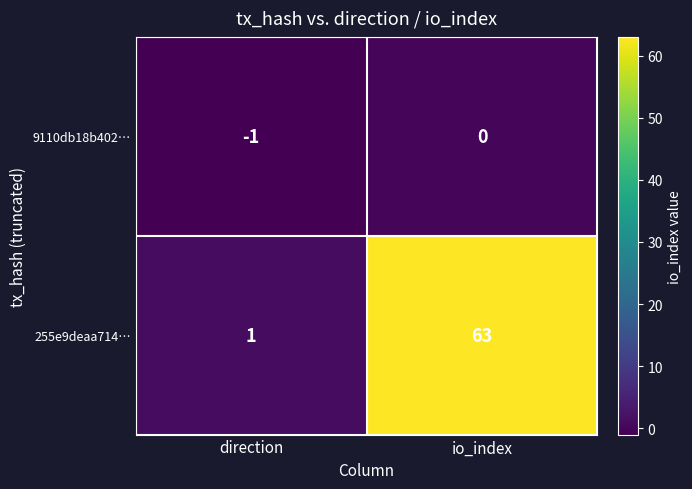

At which category is the sum across all series the highest?

io_index